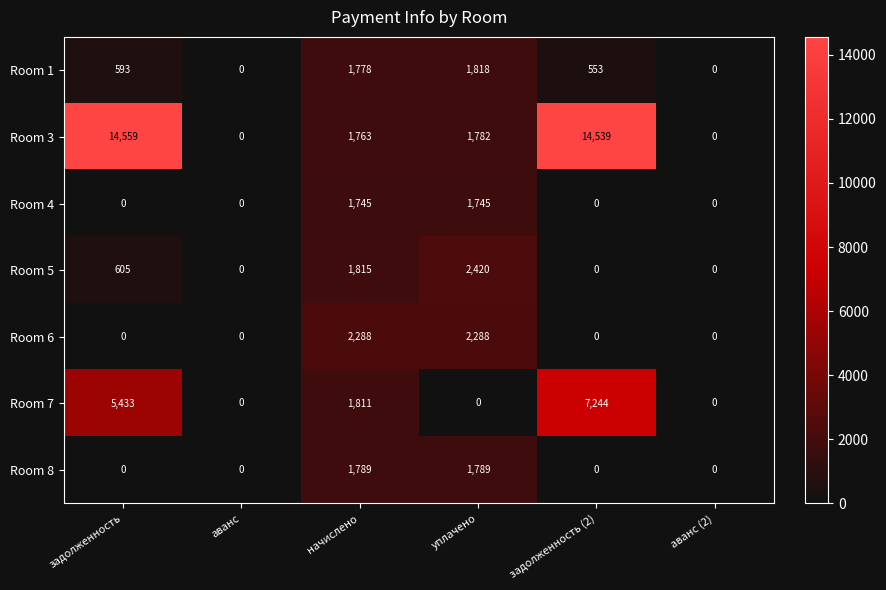

What is the average value of the Room 7 series?

2415